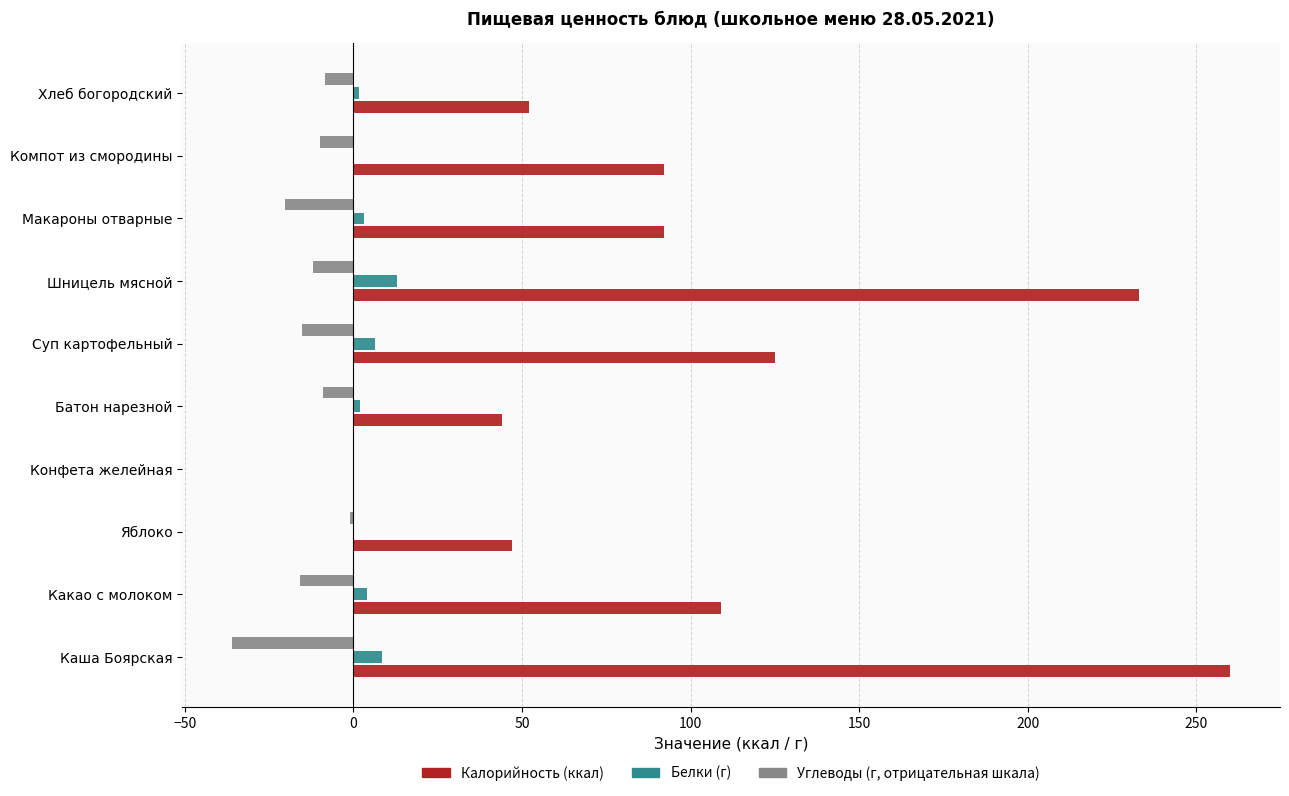

What is the maximum value shown in the chart?

260.0